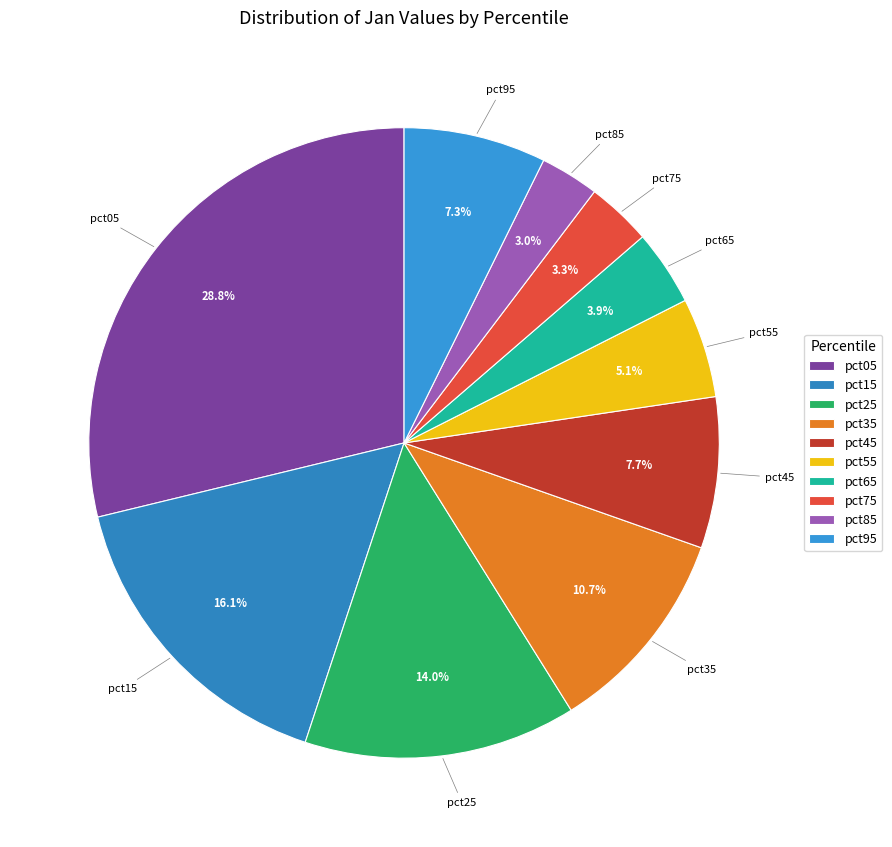

To the nearest percent, what percentage of the pie is pct85?

3%